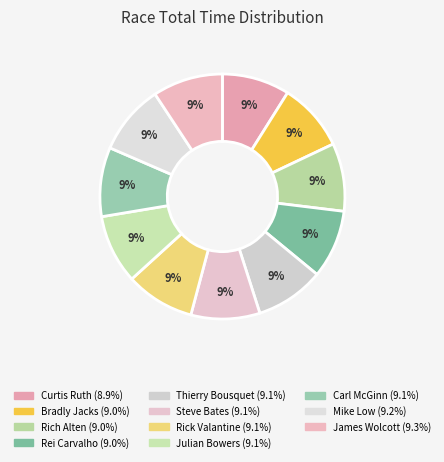

Do Rich Alten and Rick Valantine together represent more than half of the pie?

No